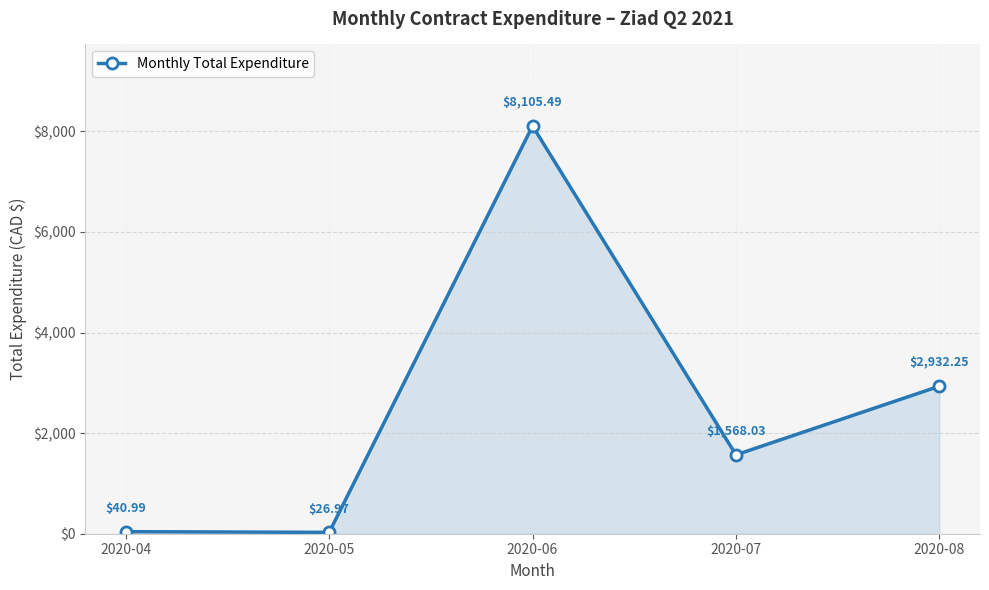

How many interior local peaks (higher than both neighbors) does the data have?

1